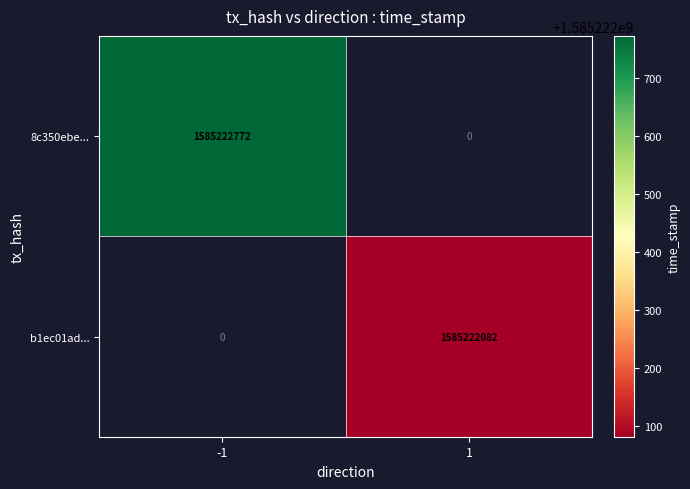

True or false: 8c350ebe... has a value of 1093142274 at -1.

False